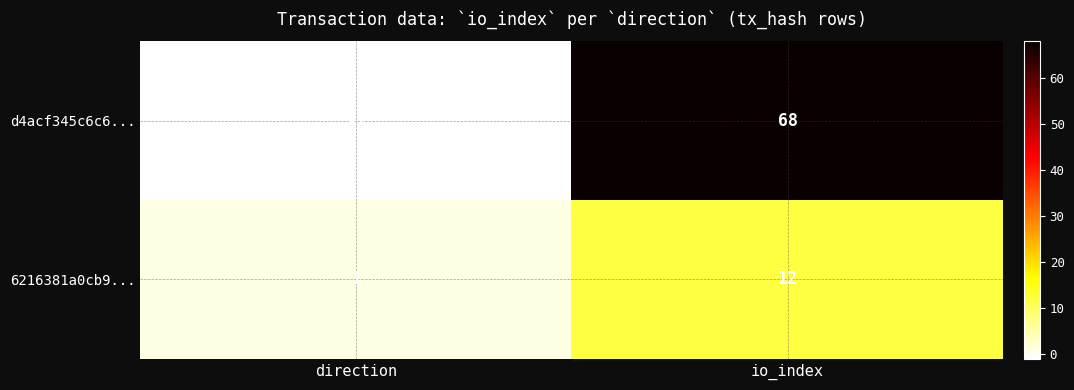

At which label is d4acf345c6c6... closest to 33?

direction